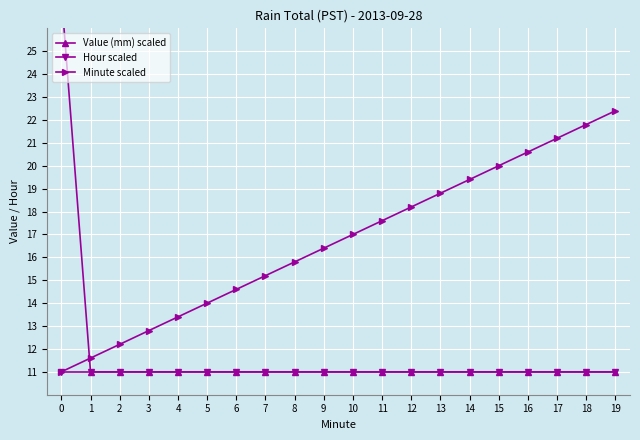

Which has a higher value, 6 or 10?

6